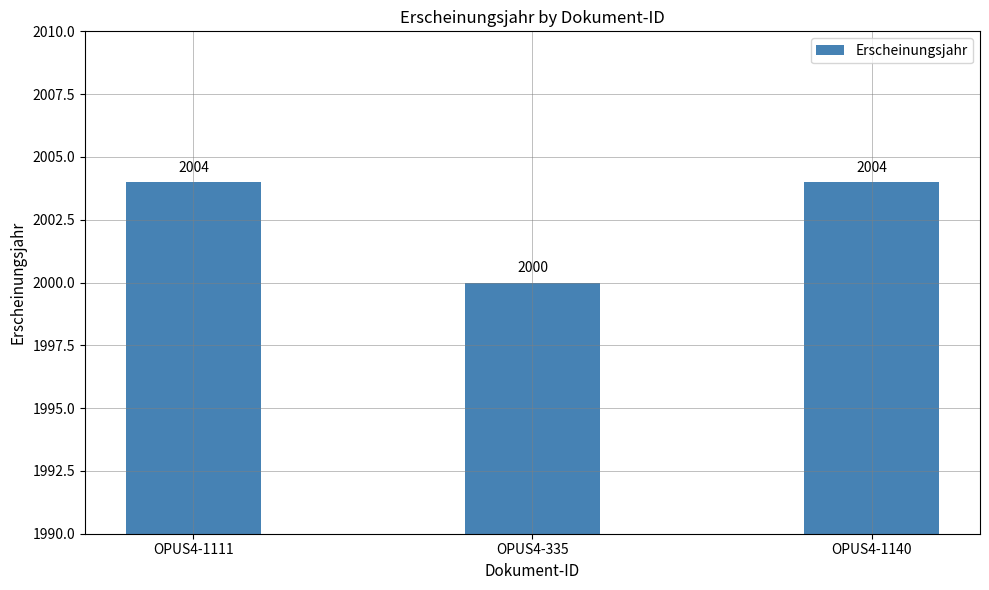

What is the greatest value displayed?

2004